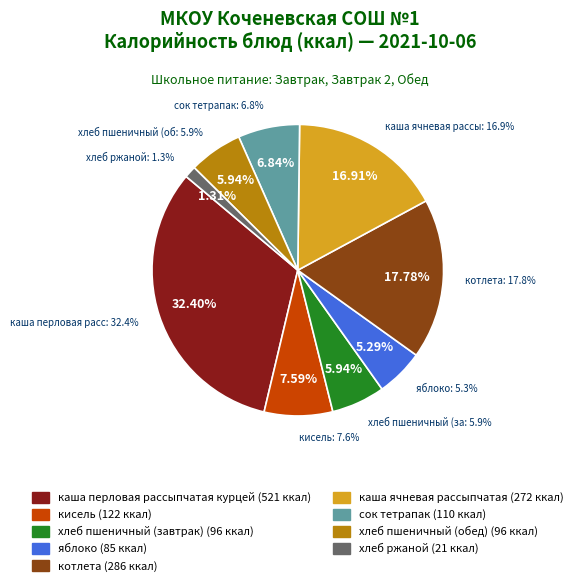

What percentage do хлеб ржаной and сок тетрапак together represent?

8.1%